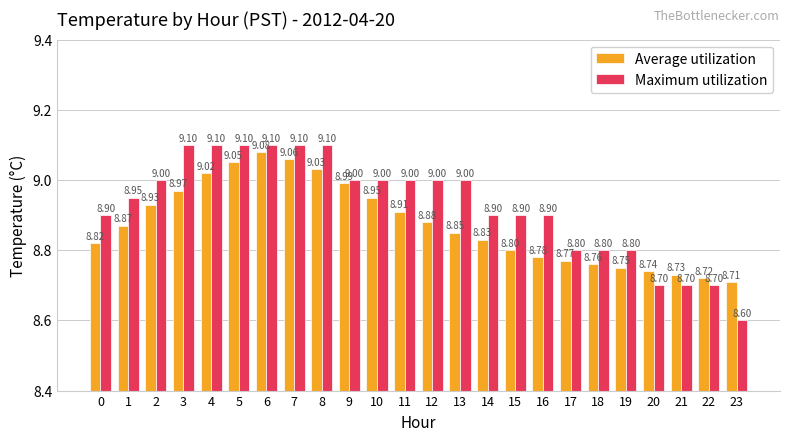

What is the difference between the Average utilization values at 3 and 17?

0.2